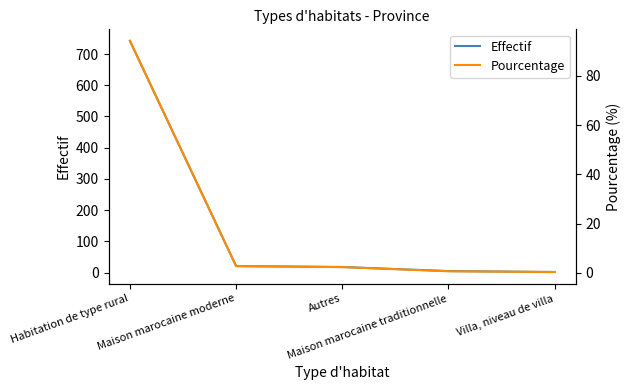

True or false: Effectif and Pourcentage intersect in this chart.

False